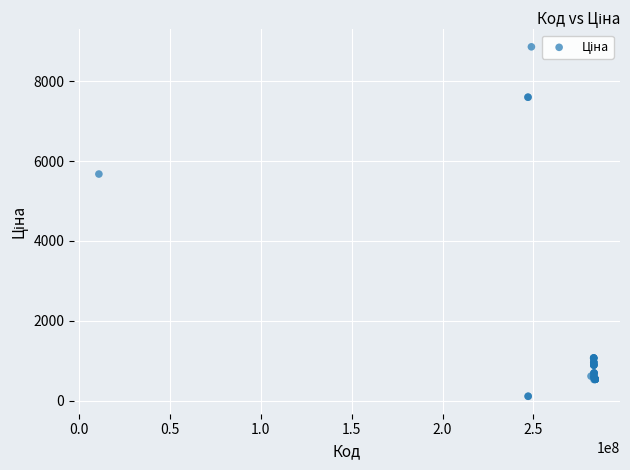

What Y value in the scatter plot is closest to 4485?

5673.8